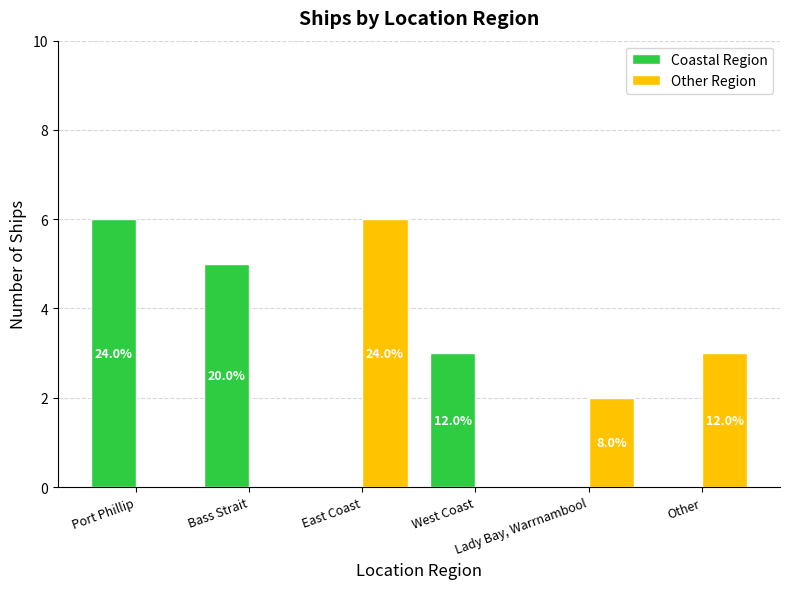

Where is Other Region nearest to the value 3?

Other